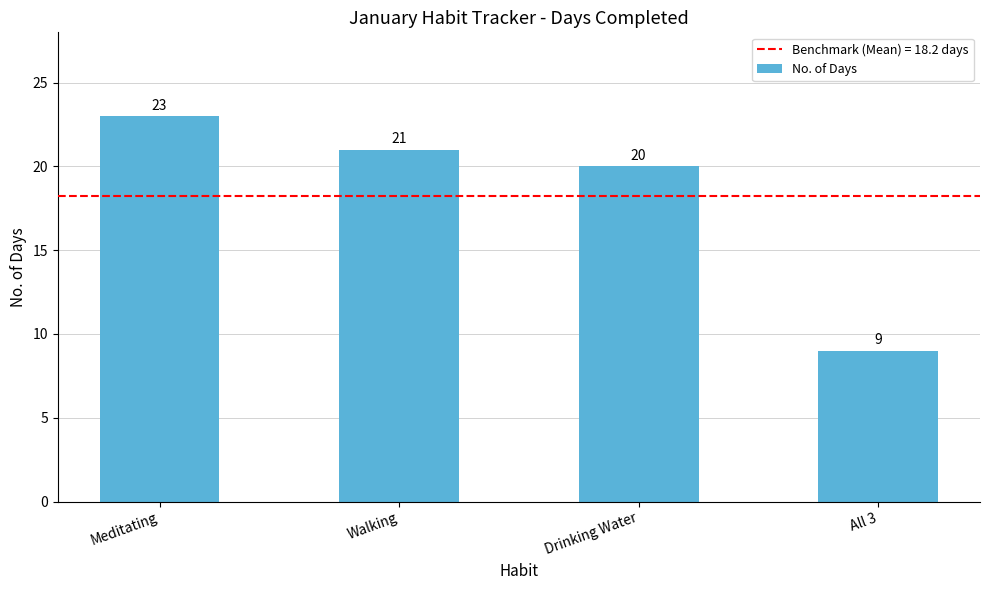

What position from the right is Meditating?

4